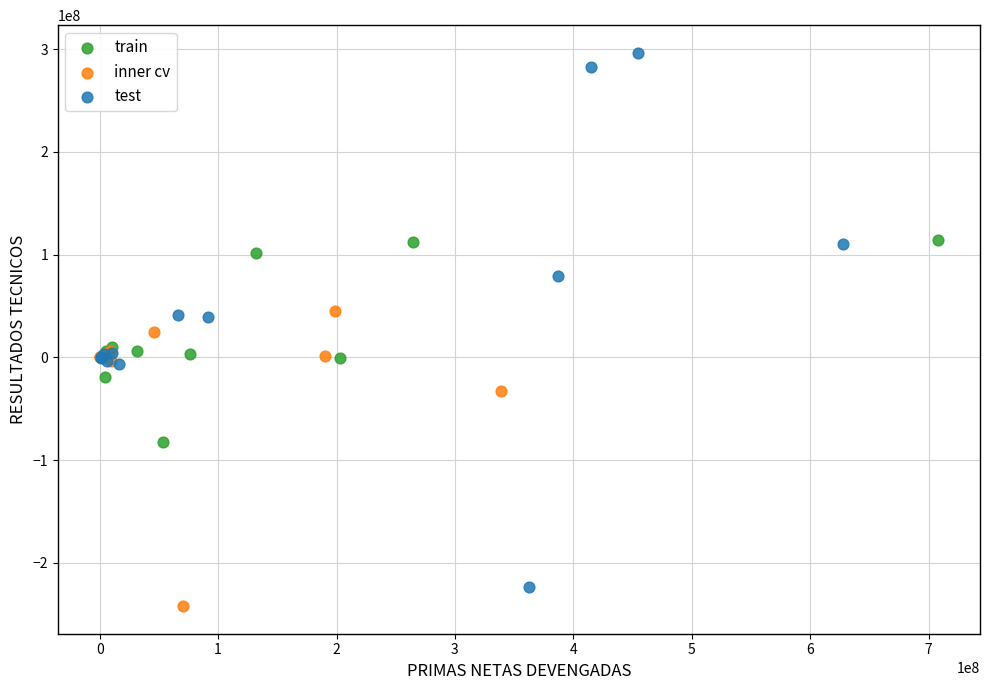

Which series has the widest spread of Y values?

test